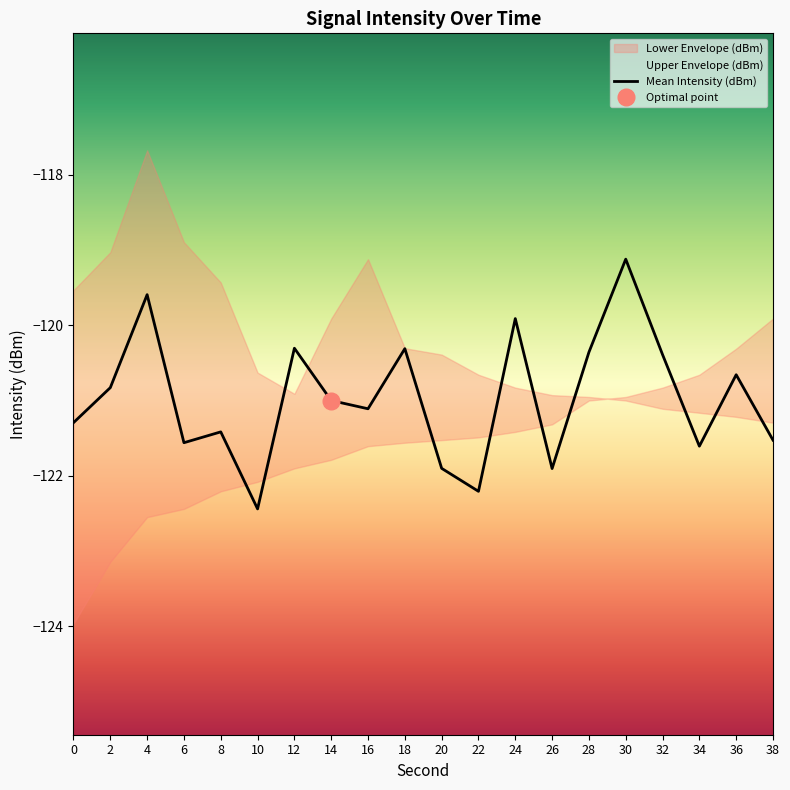

What is the value of the 5th point from the left?

-121.4